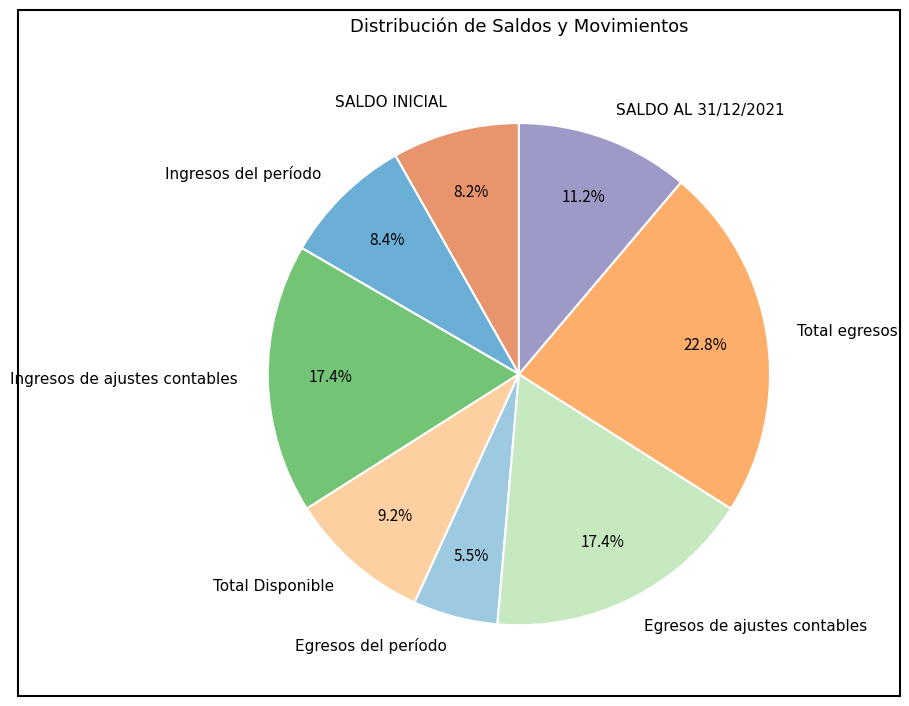

True or false: SALDO AL 31/12/2021 accounts for 11% of the total.

True